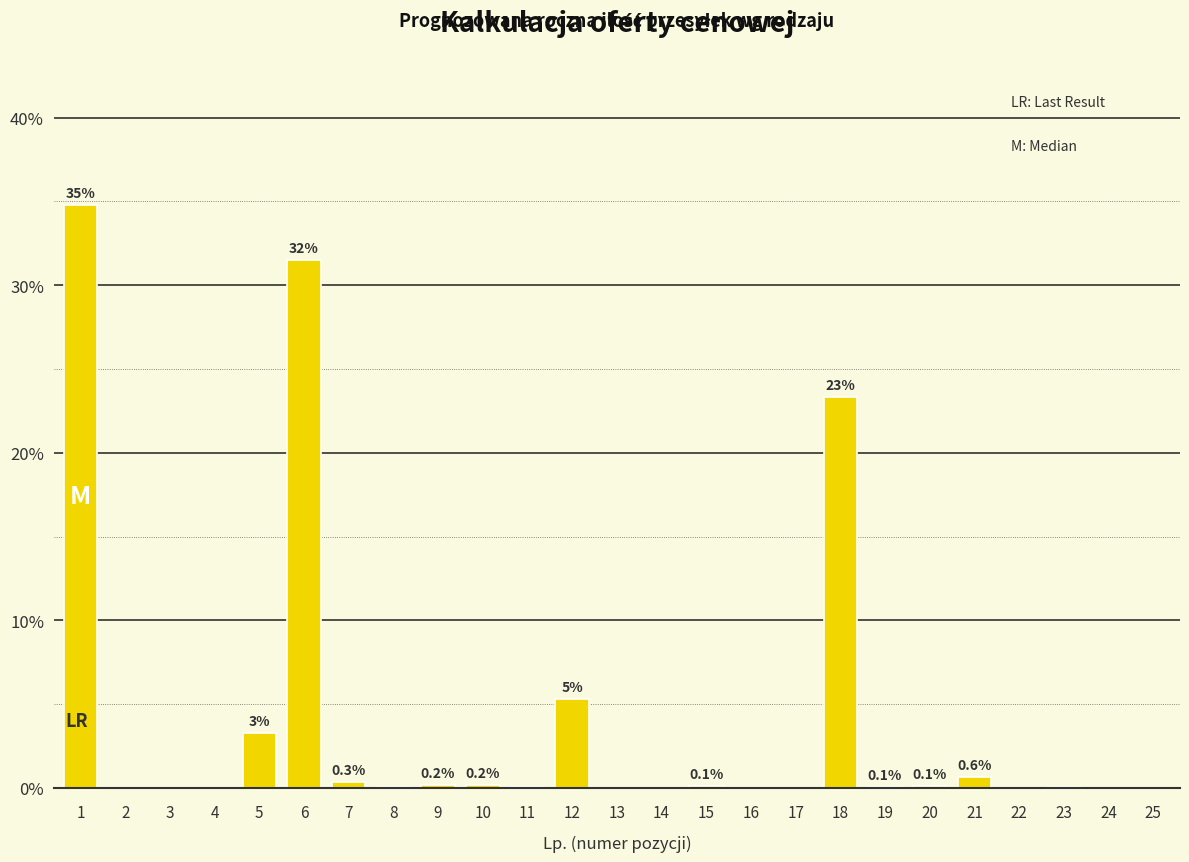

What is the greatest value displayed?

34.8